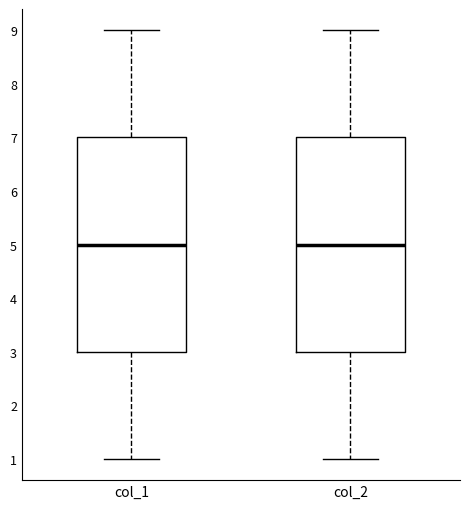

Where does the median line of the box for col_1 sit on the y-axis? The values are not printed on the chart, so give them approximately, as read against the axis.

5